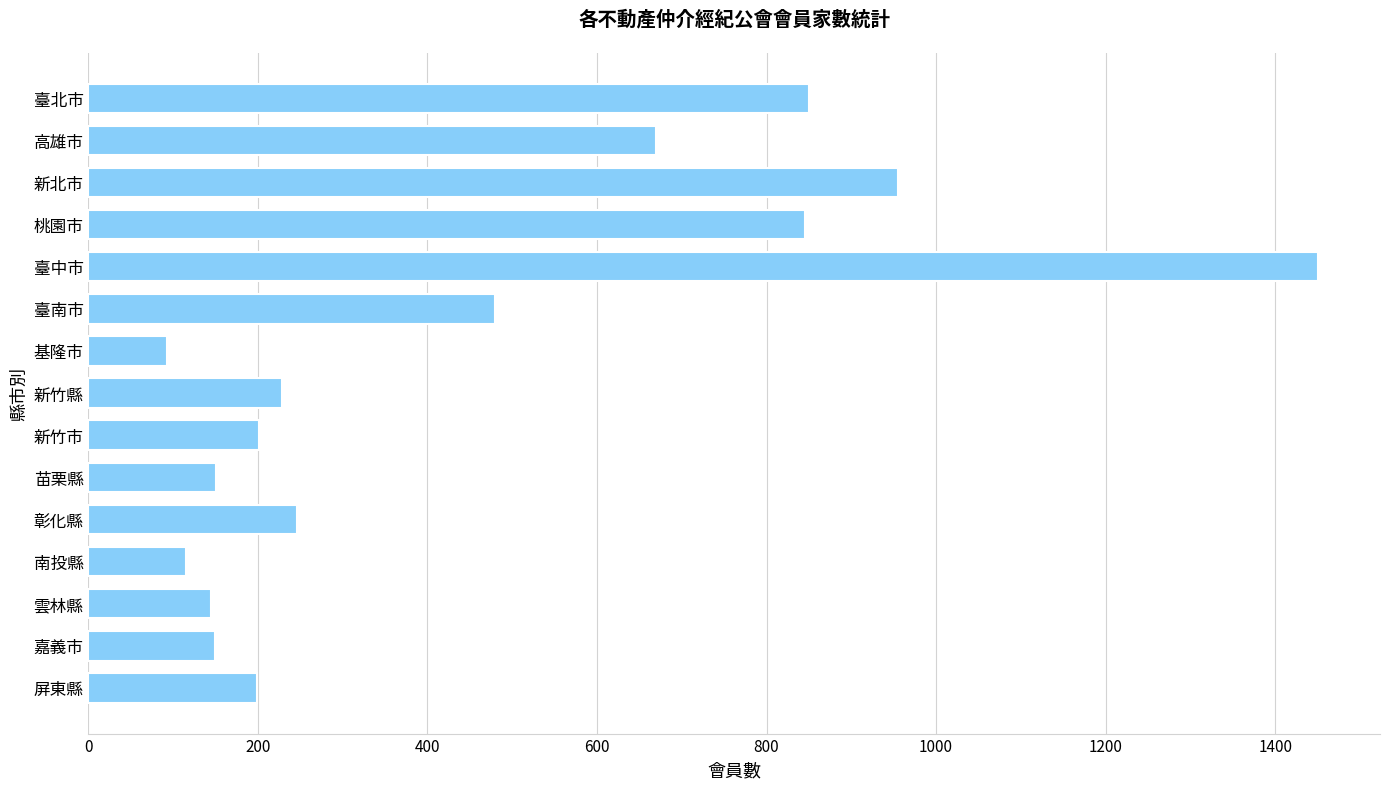

Which has a higher value, 臺南市 or 新竹市?

臺南市